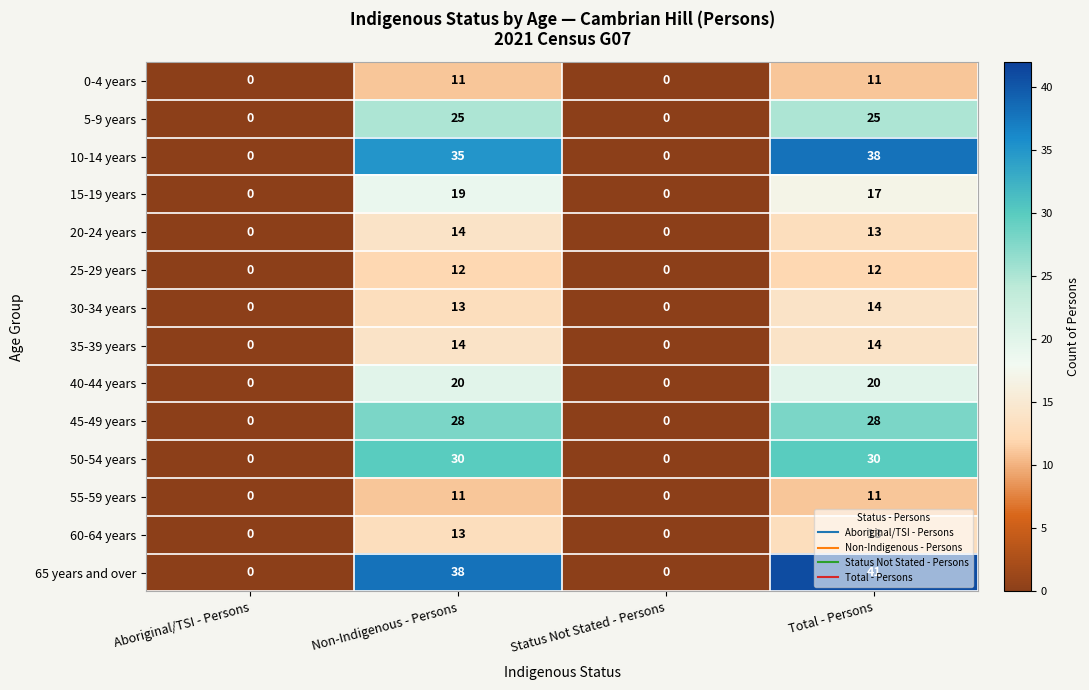

Is the value of 45-49 years at Status Not Stated - Persons greater than the value of 25-29 years at Non-Indigenous - Persons?

No